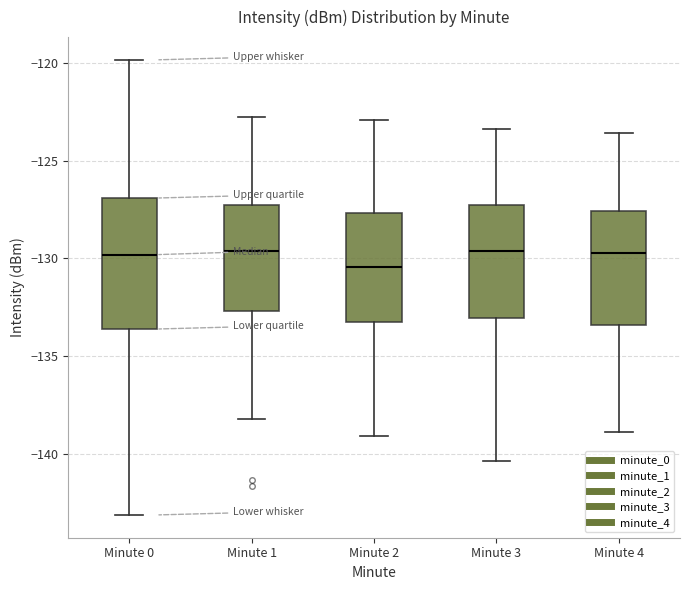

Reading left to right, read every box against the y-axis: the position of its median line, the range the box covers, and the ends of its whiskers. The values are not printed on the chart, so give them approximately, as read against the axis.

Minute 0: median -130.0, box -133.5 to -127.0, whiskers -143.0 to -120.0
Minute 1: median -129.5, box -132.5 to -127.5, whiskers -138.0 to -123.0
Minute 2: median -130.5, box -133.0 to -127.5, whiskers -139.0 to -123.0
Minute 3: median -129.5, box -133.0 to -127.0, whiskers -140.5 to -123.5
Minute 4: median -129.5, box -133.5 to -127.5, whiskers -139.0 to -123.5